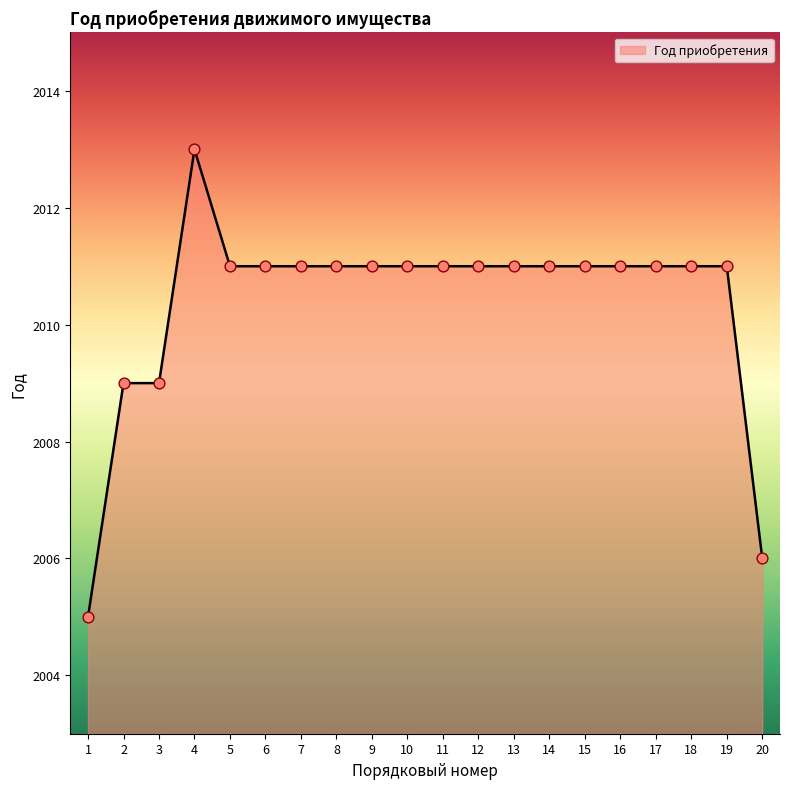

Approximately how many times larger is the value at 18 compared to 3?

1.0